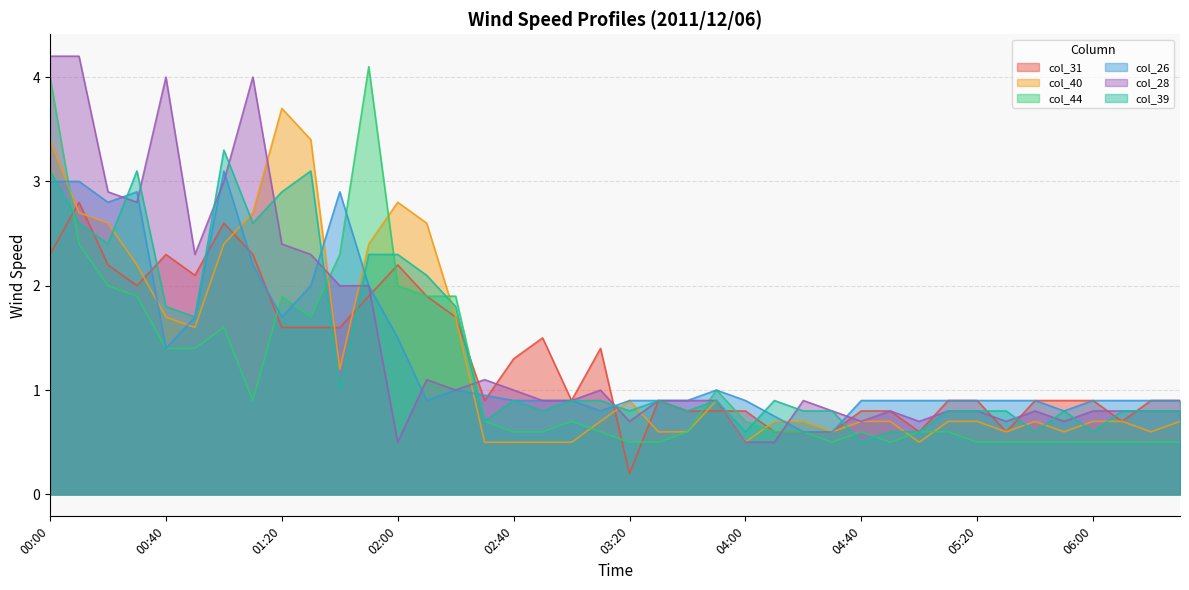

What is the label of the 40th point from the left?

06:30